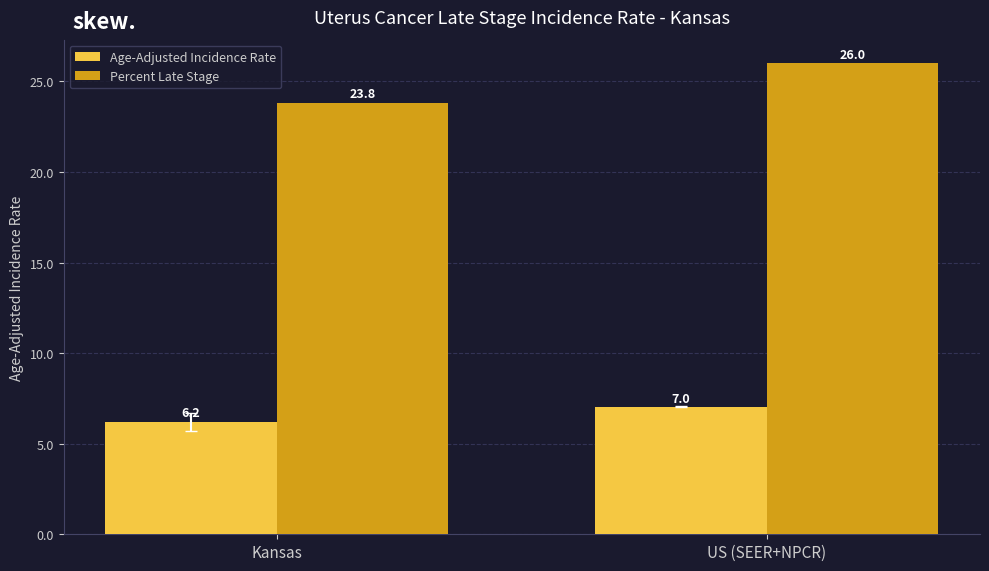

Count the number of categories in the chart.

2